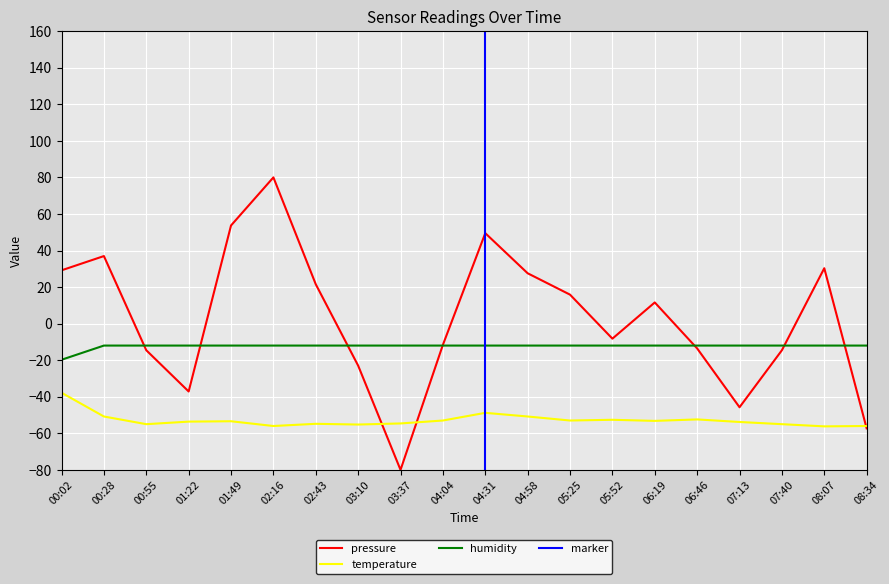

At which category is the sum across all series the highest?

02:16